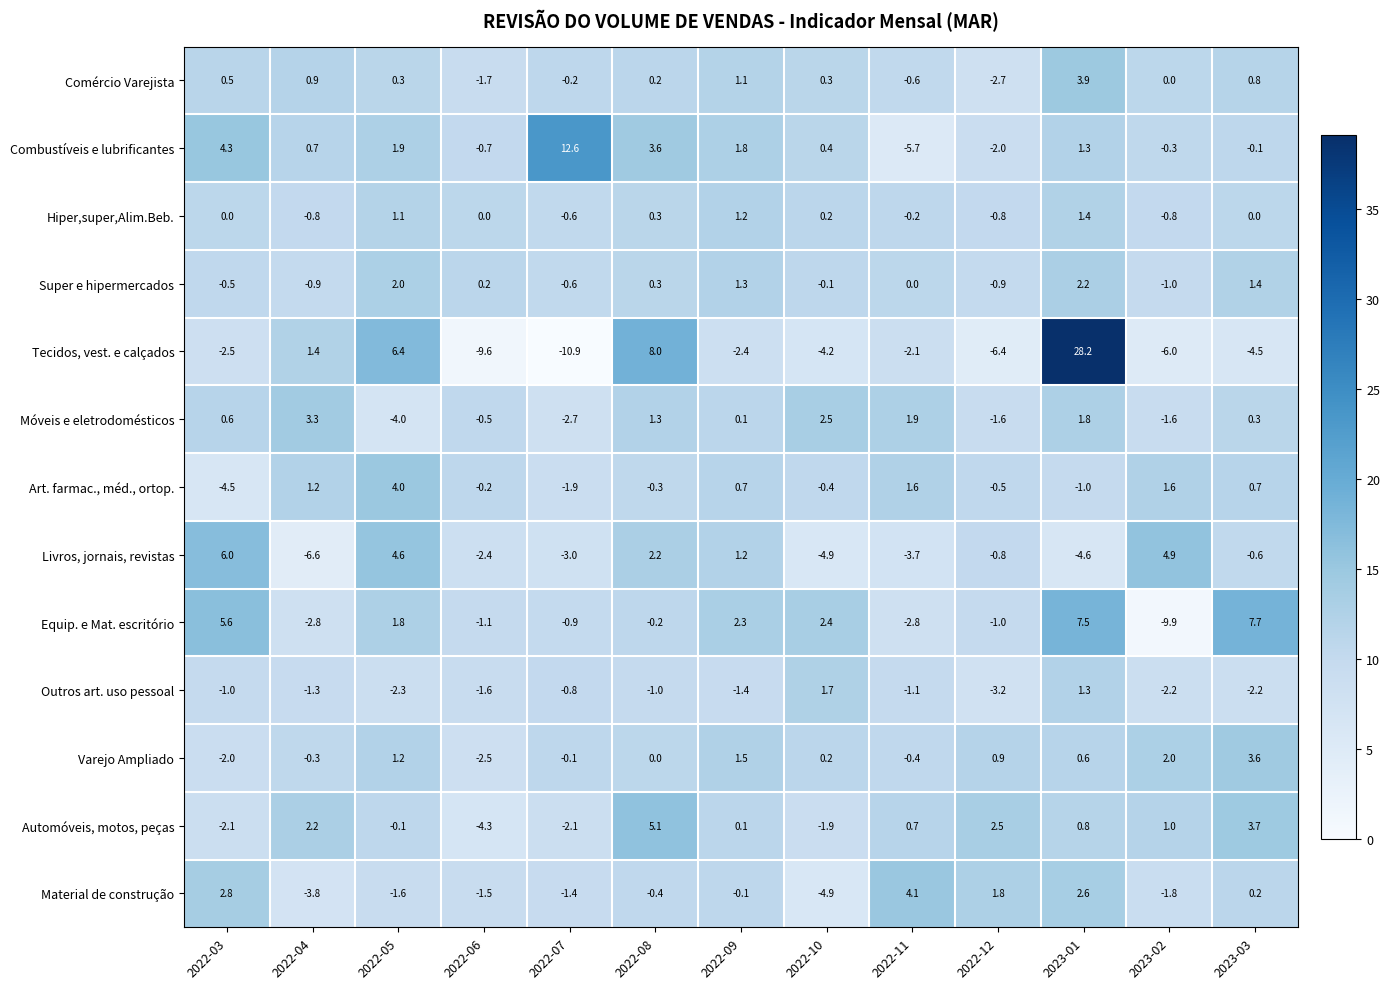

What is the difference between the maximum and minimum values in the Livros, jornais, revistas series?

12.6